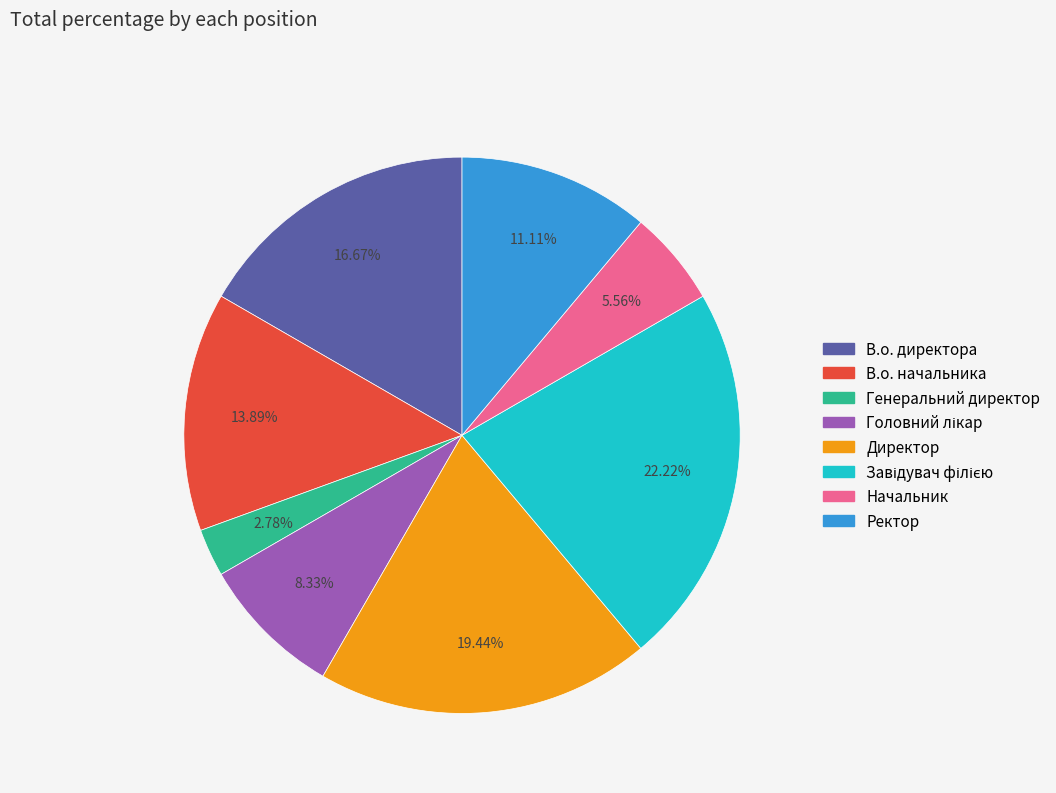

How many slices are in this pie chart?

8